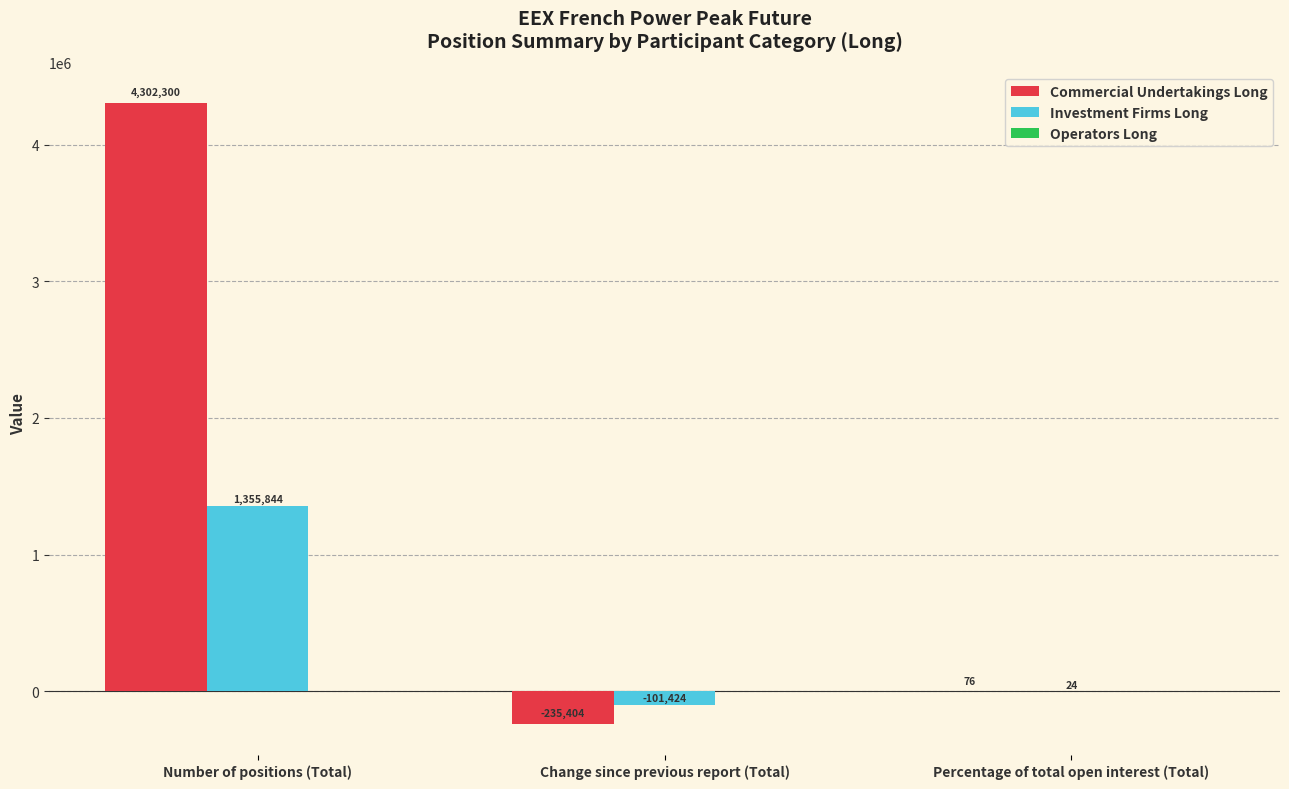

How many data points in Commercial Undertakings Long are above 75?

2